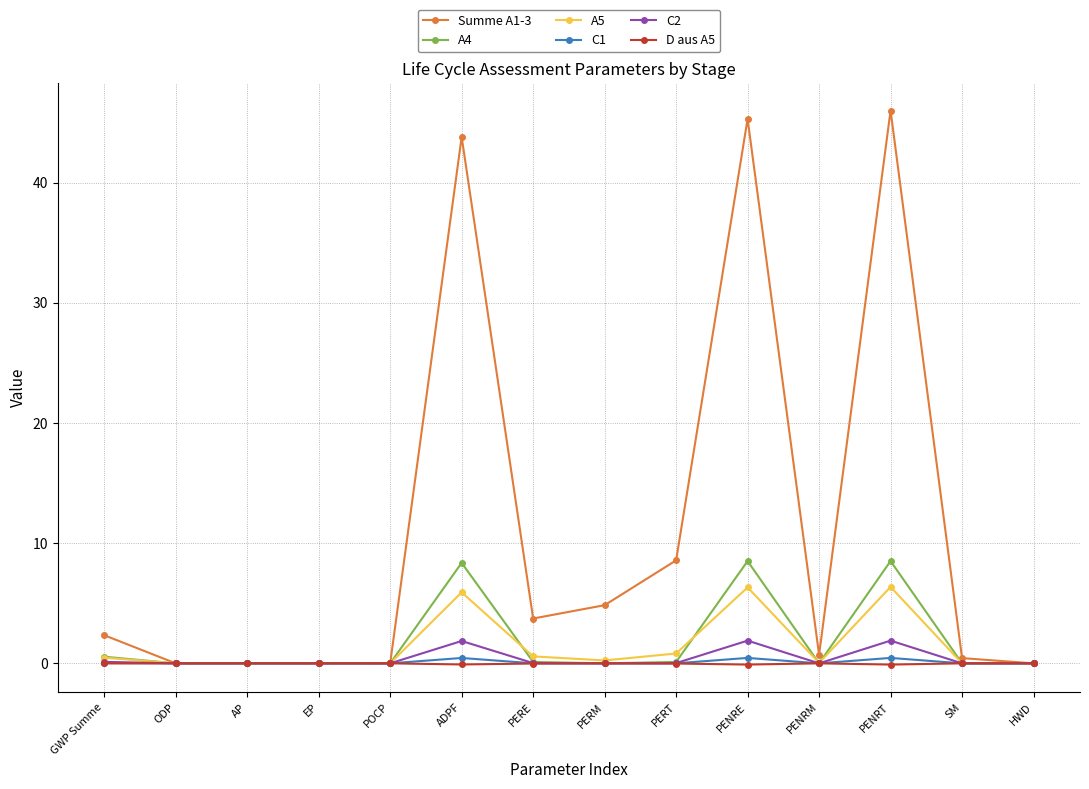

What is the maximum value shown in the chart?

46.0